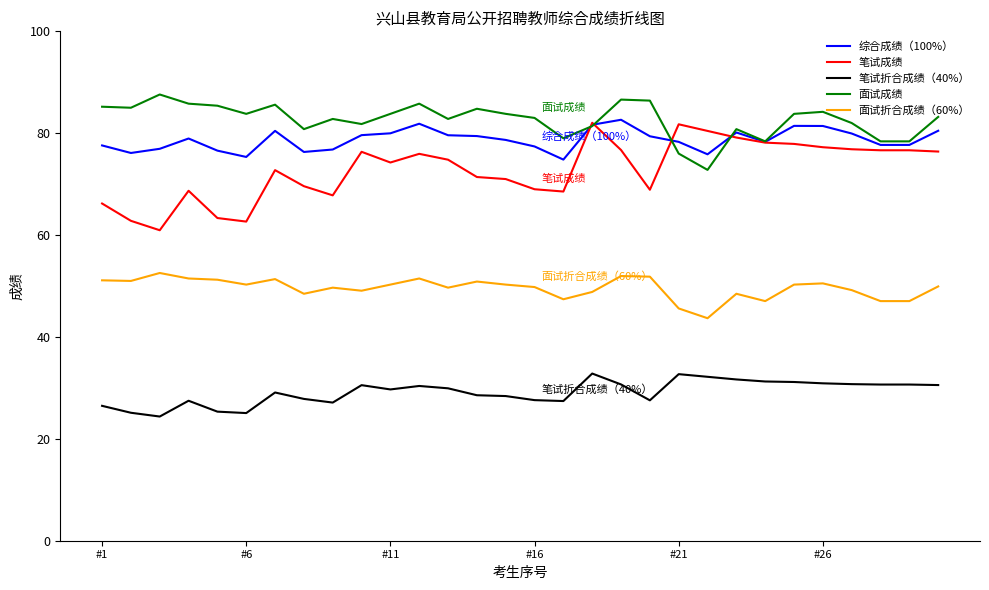

True or false: 面试折合成绩（60%） and 笔试折合成绩（40%） cross at least once.

False